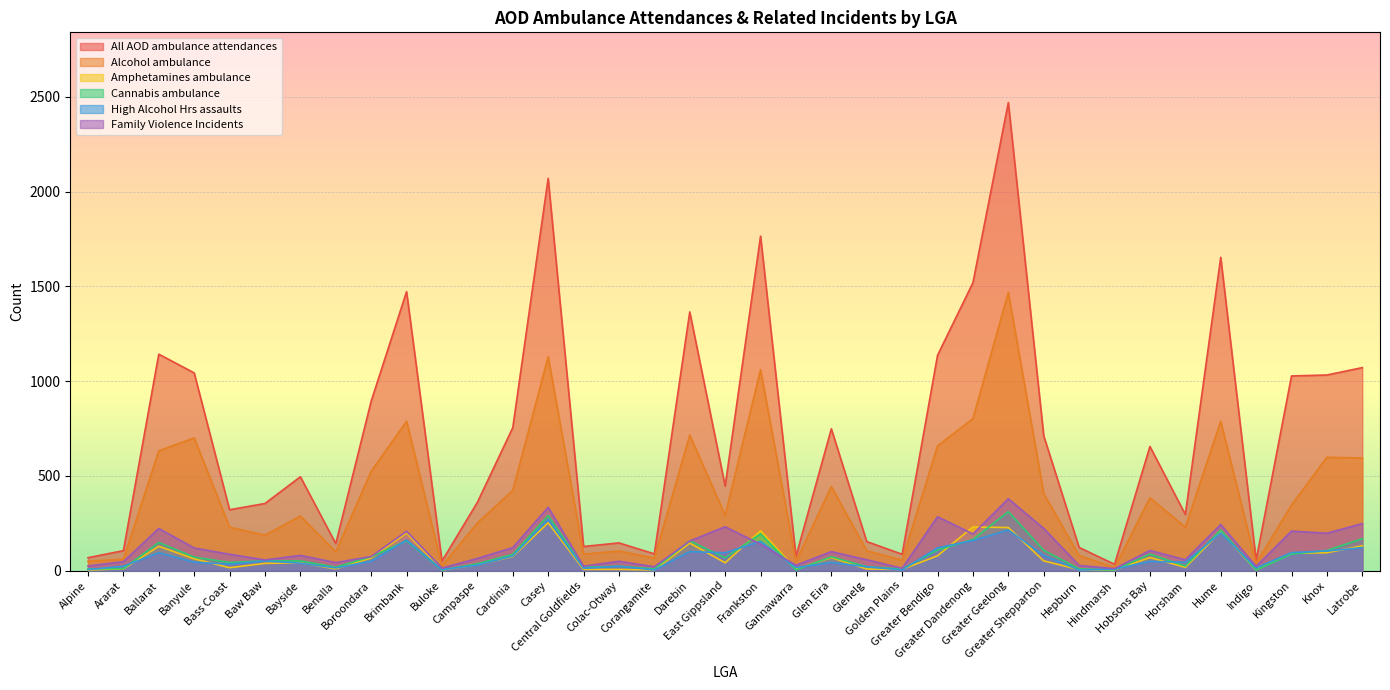

Between Banyule and Campaspe, which series saw the biggest shift?

All AOD ambulance attendances